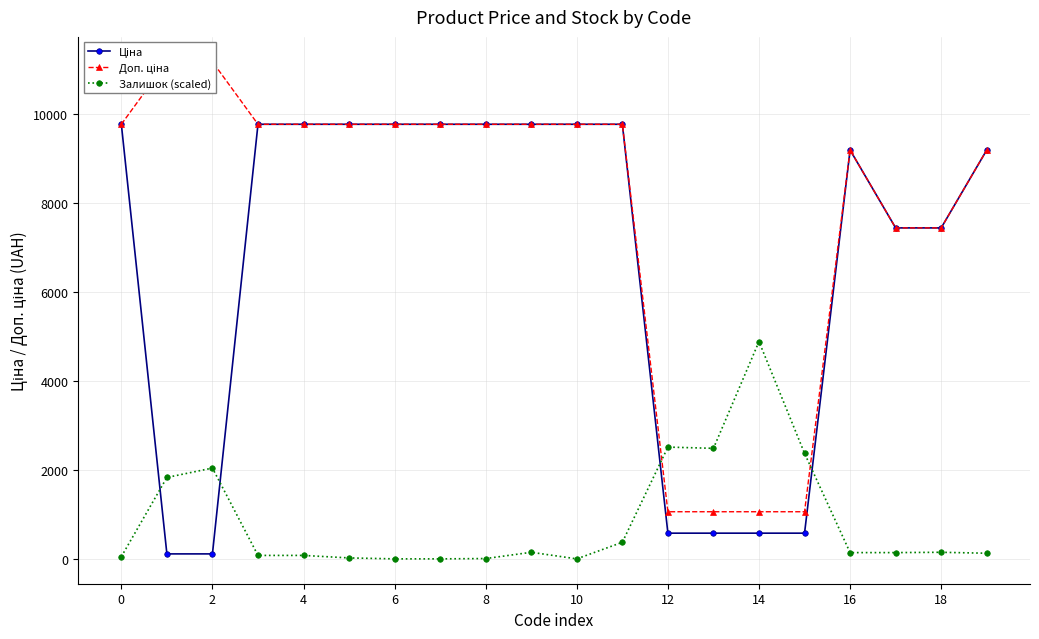

At which label does Залишок (scaled) reach its peak?

14